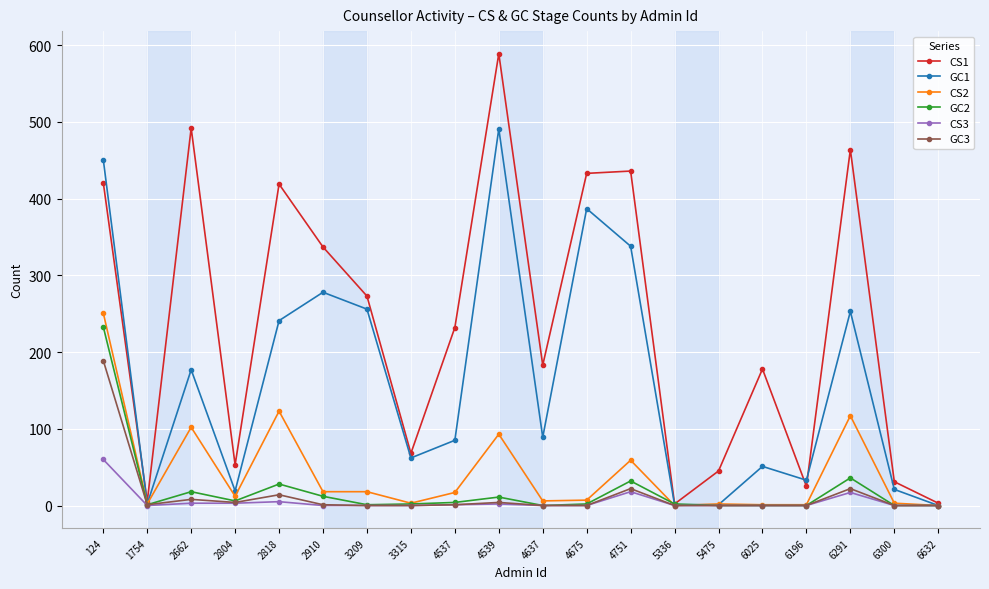

At which category does GC3 reach its first local valley?

1754